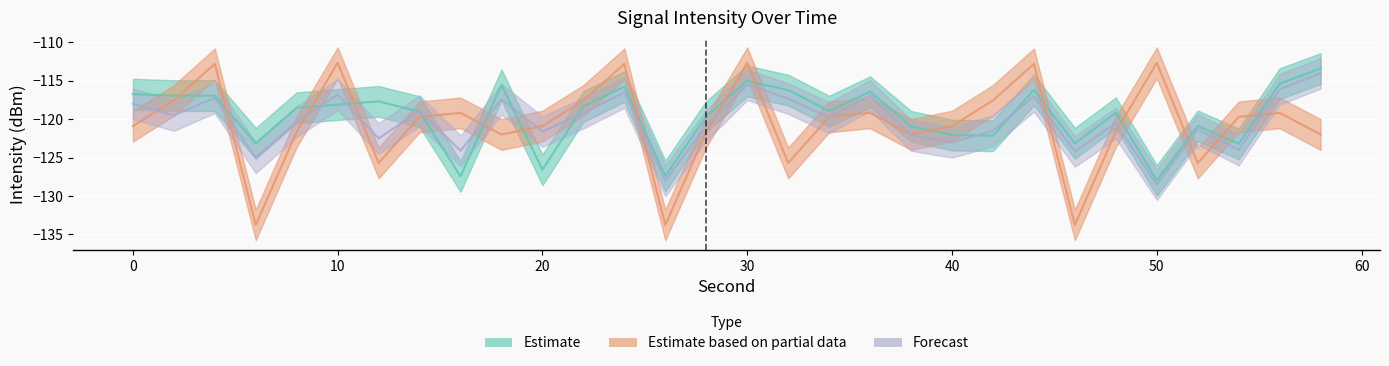

What is the greatest value displayed?

-112.7